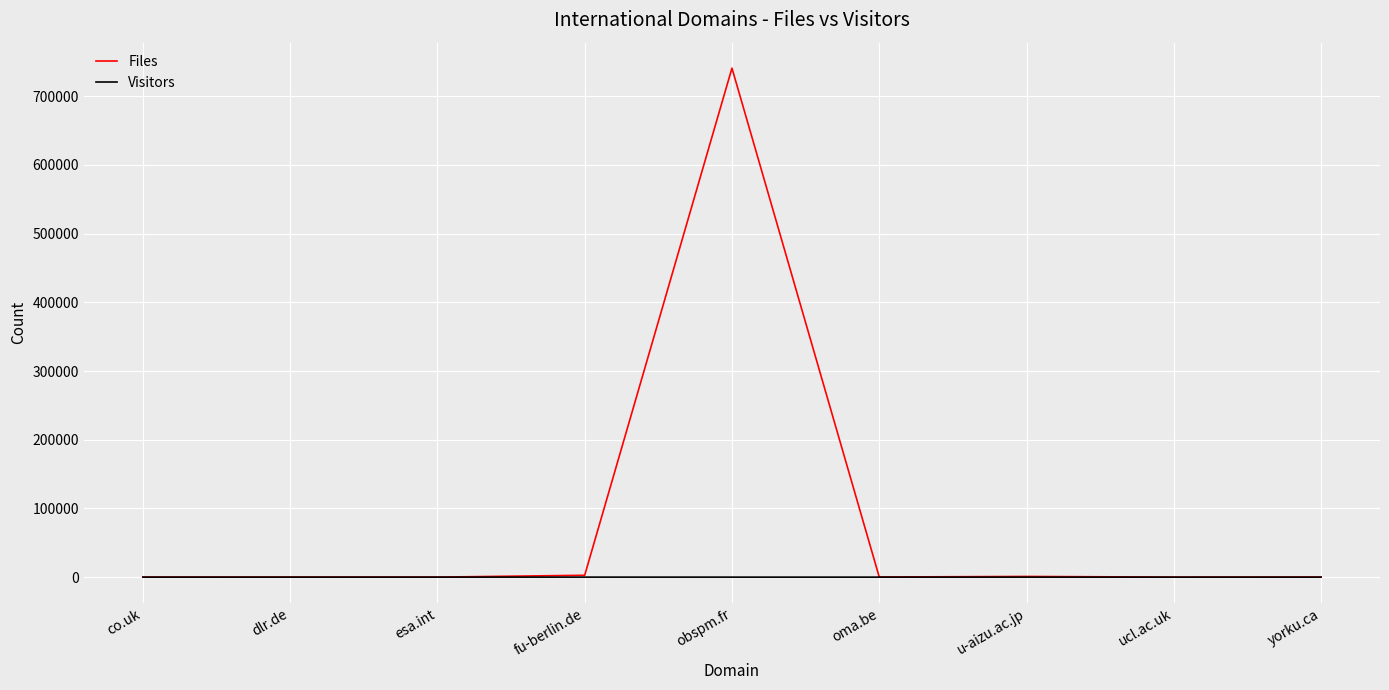

Rank the series by their maximum value, from highest to lowest.

Files, Visitors